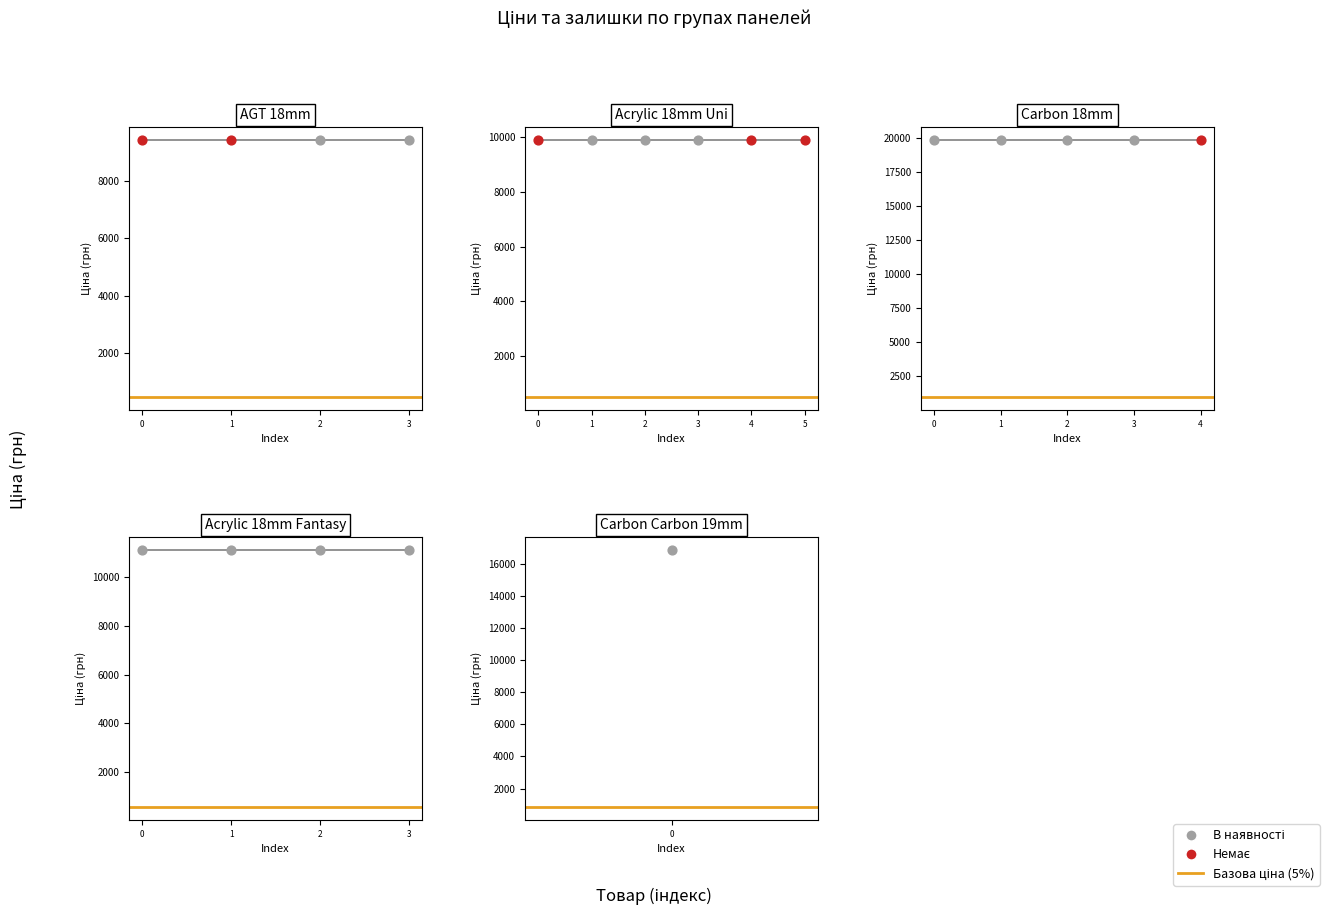

Which series reaches the maximum Y coordinate?

Ціна